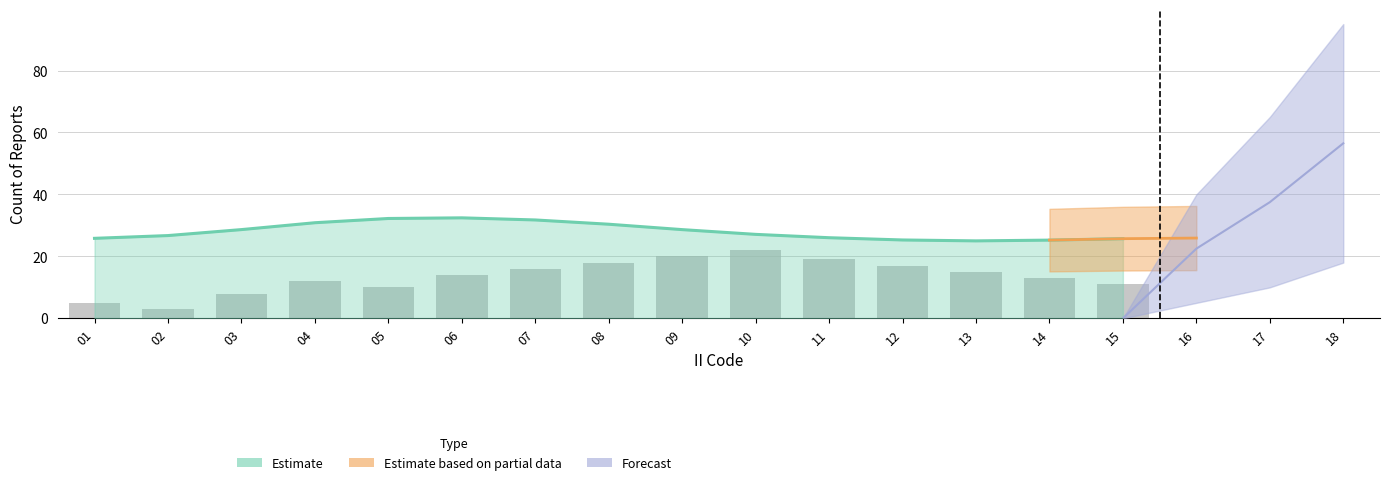

The Forecast_lo series shows 5 at 16. True or false?

True